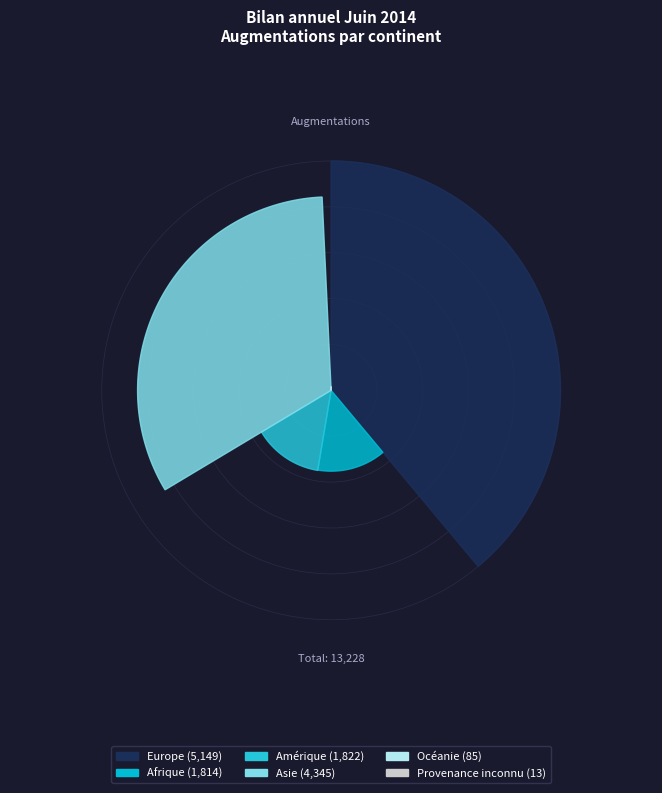

Which has a higher value, Provenance inconnu or Océanie?

Océanie